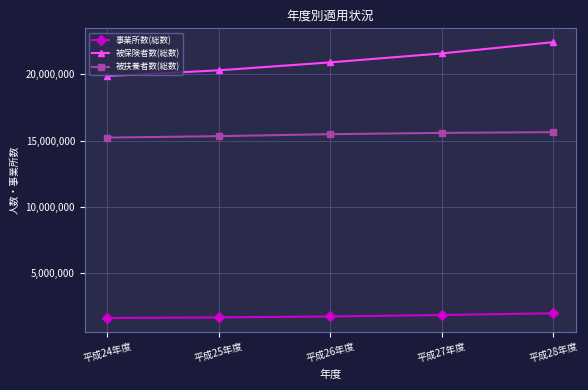

The 被保険者数(総数) series shows 28167105 at 平成26年度. True or false?

False